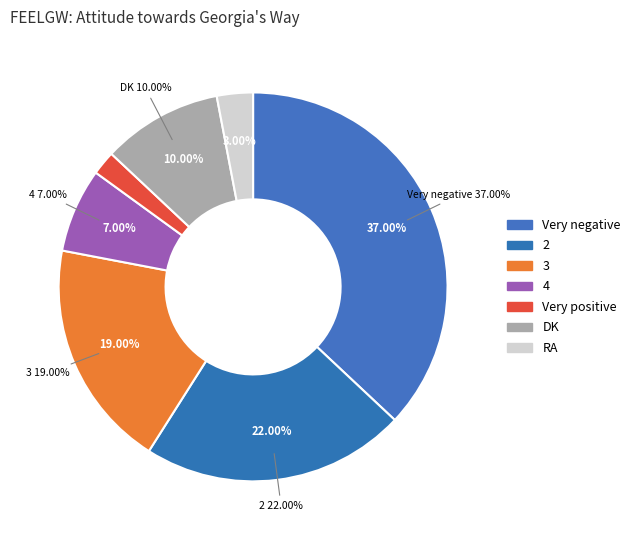

To the nearest percent, what is the combined percentage of Very positive and 2?

24%